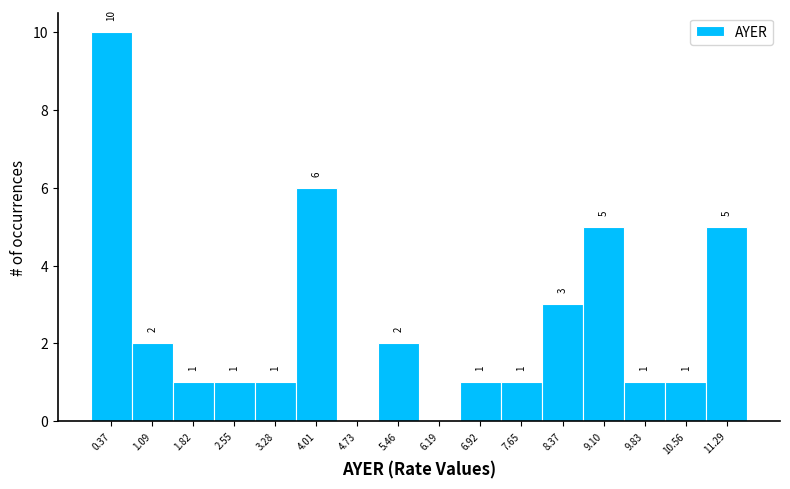

Which range on the x-axis has the tallest bar?

0.0 to 0.7